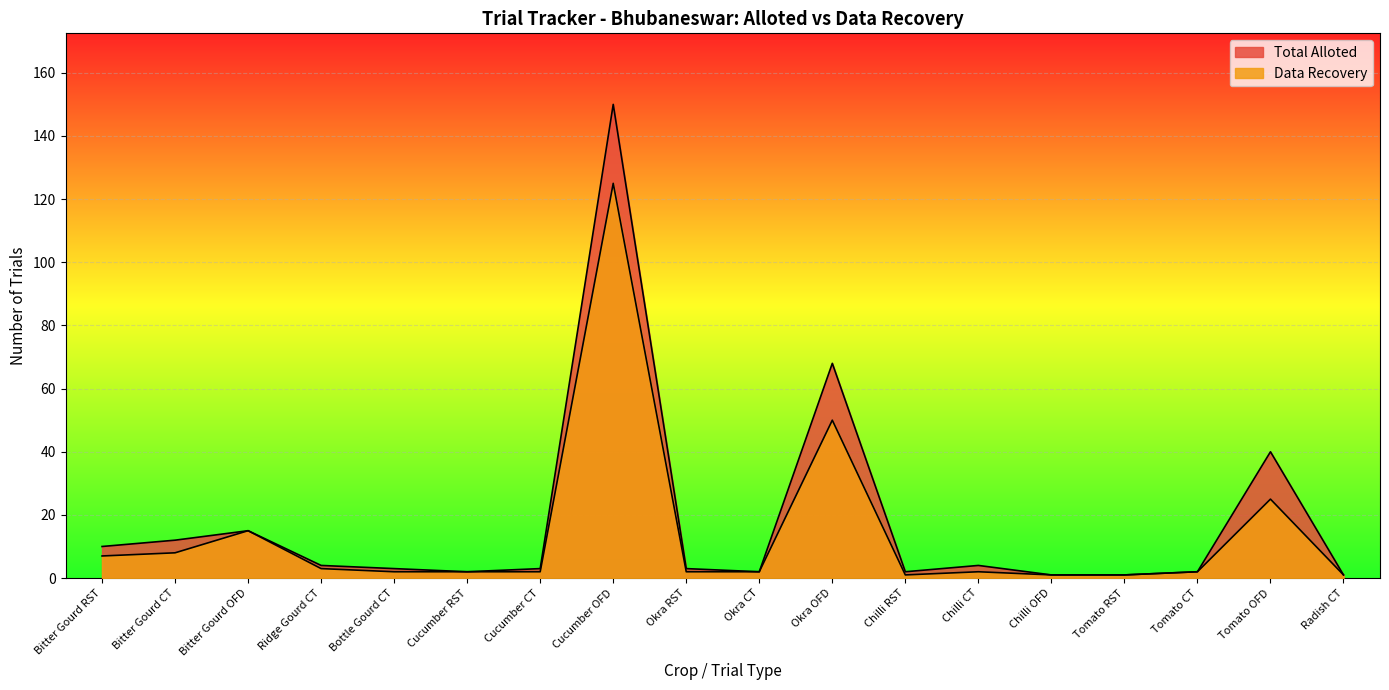

What is the value of the Data Recovery point at the 2nd from the left?

8